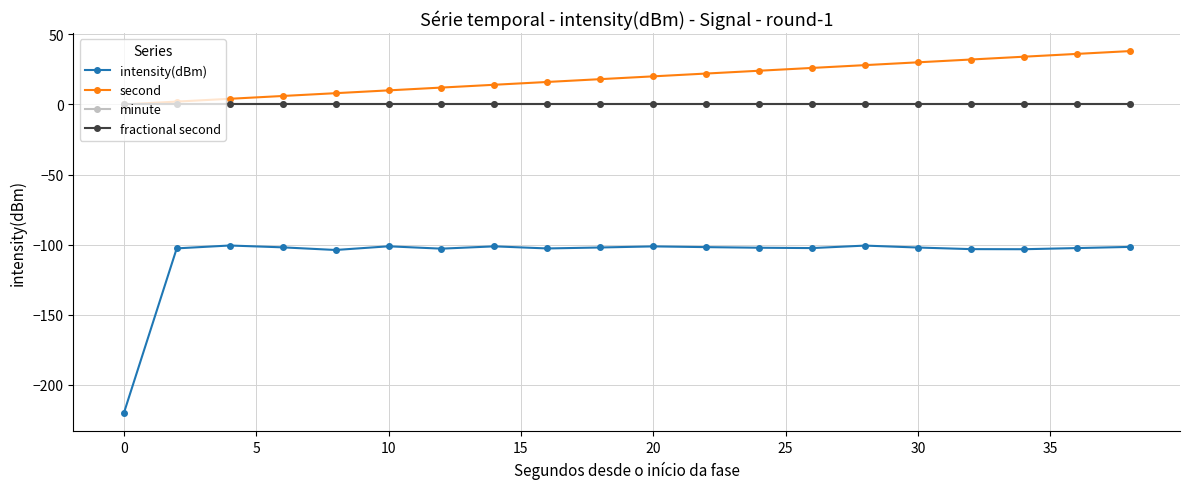

True or false: fractional second and minute cross at least once.

False